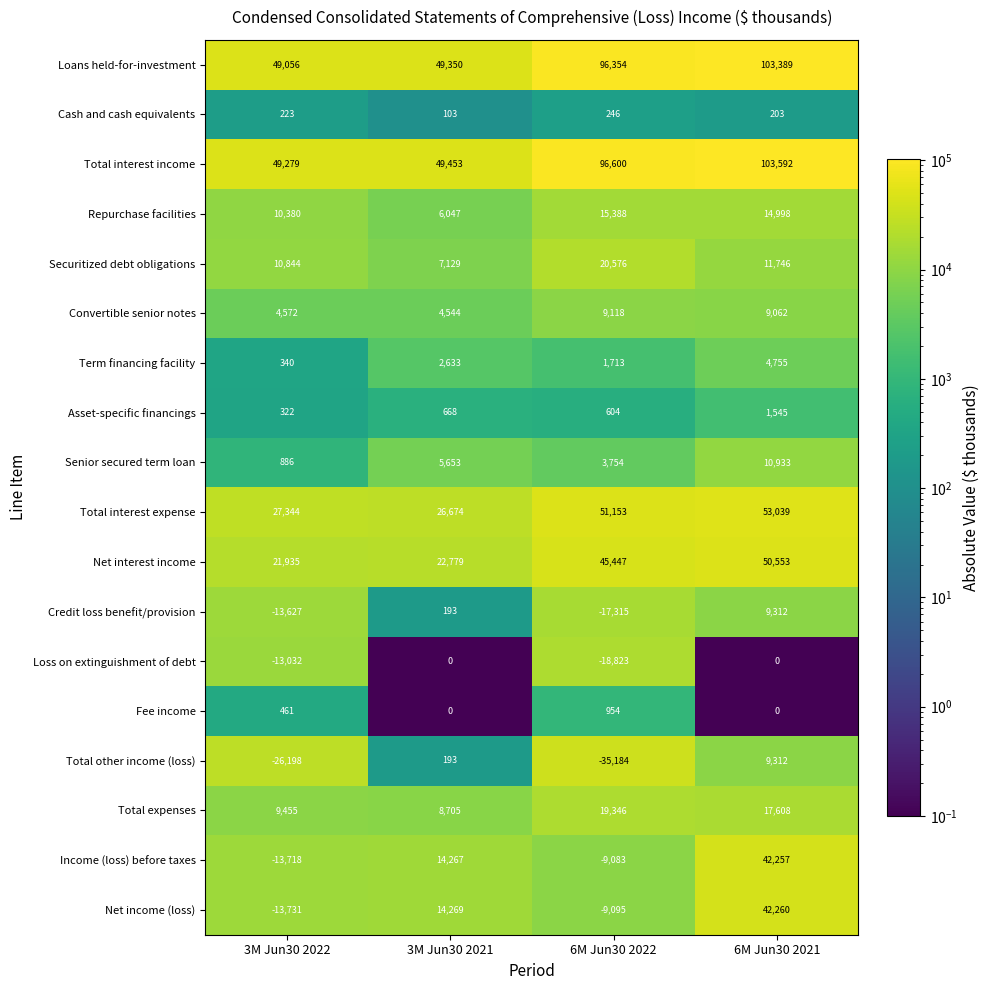

What is the difference between the second highest and minimum values in the Net interest income series?

23512